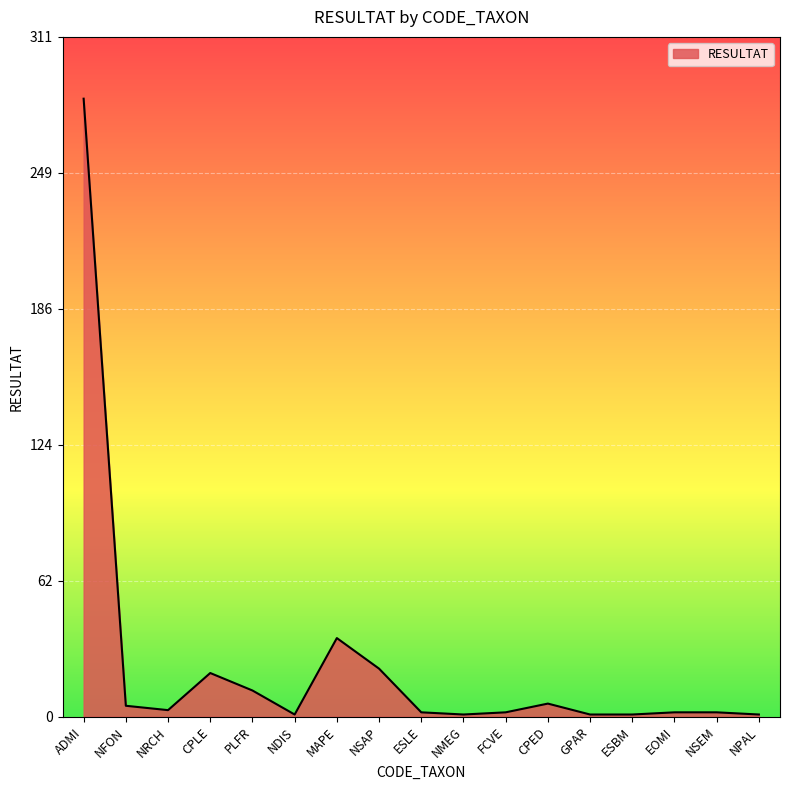

The value at EOMI is 2. True or false?

True